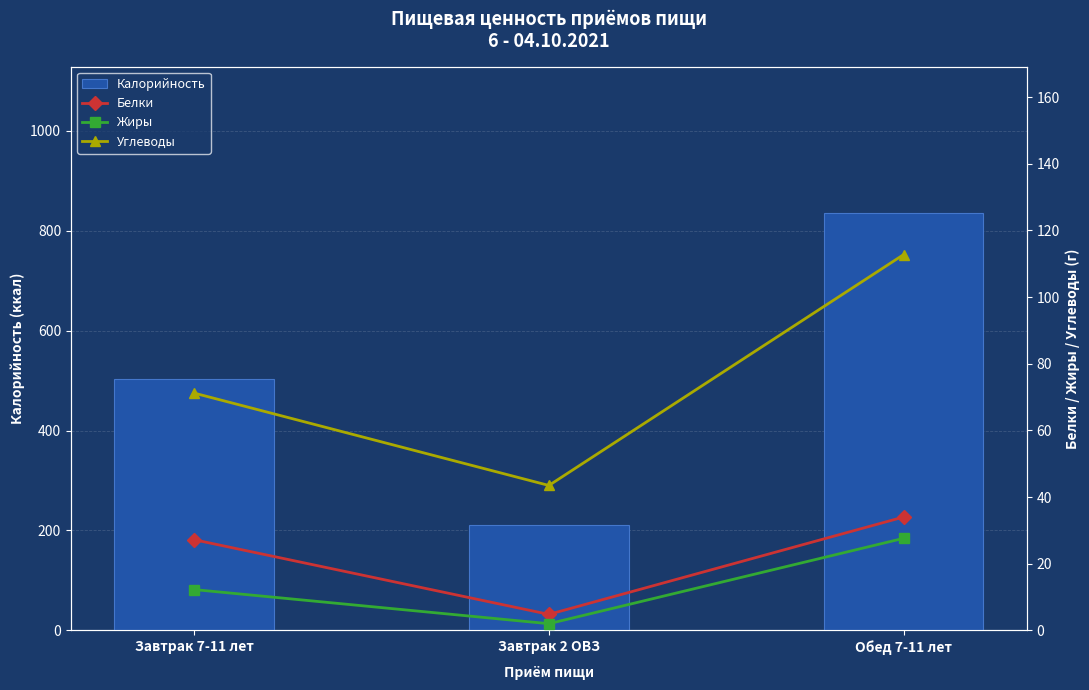

What position from the left is Завтрак 7-11 лет?

1